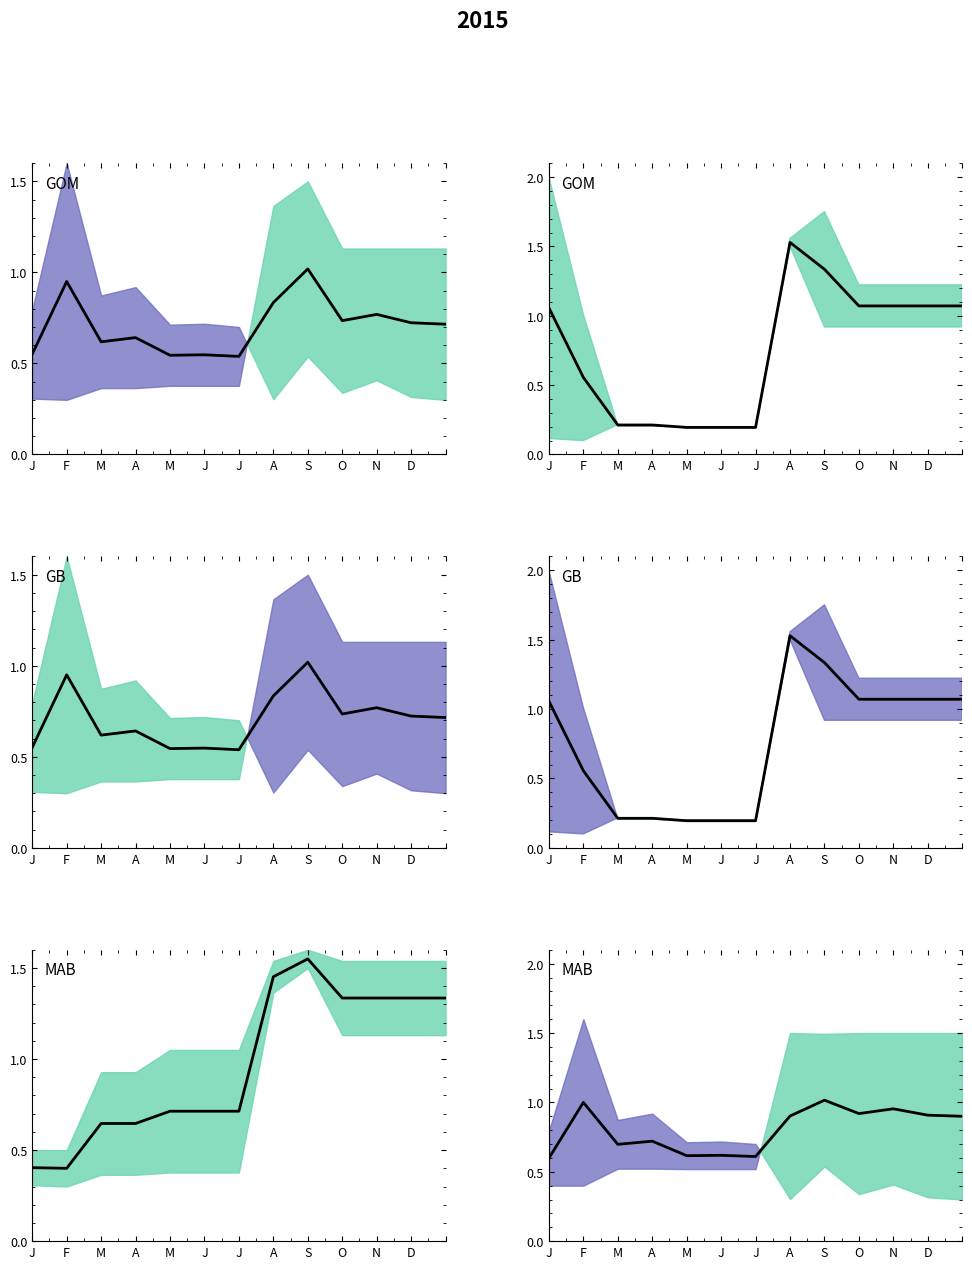

The chart shows a value of 0.6 at J. True or false?

True